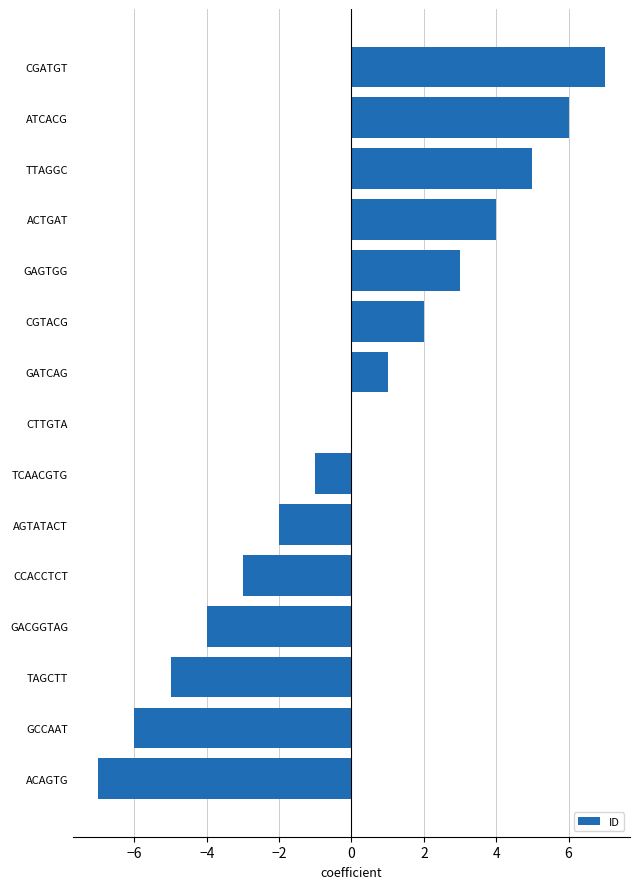

Is it true that the value at AGTATACT is -2?

True